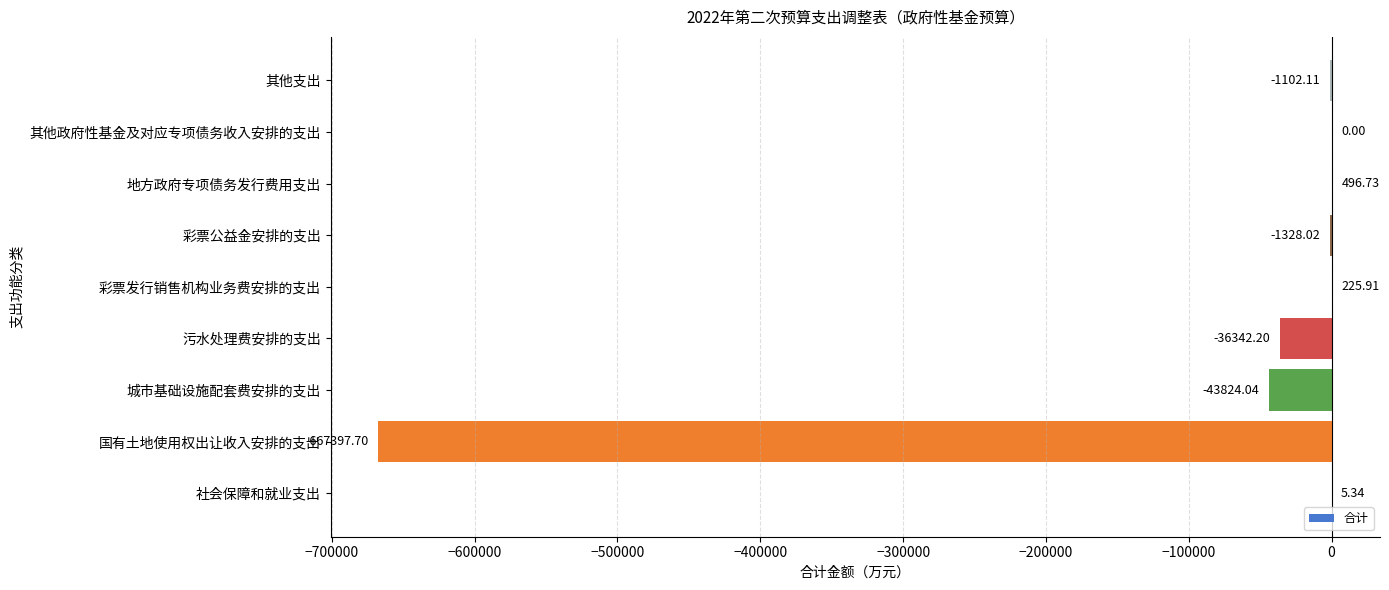

What is the sum of the values at 其他支出 and 彩票公益金安排的支出?

-2430.1